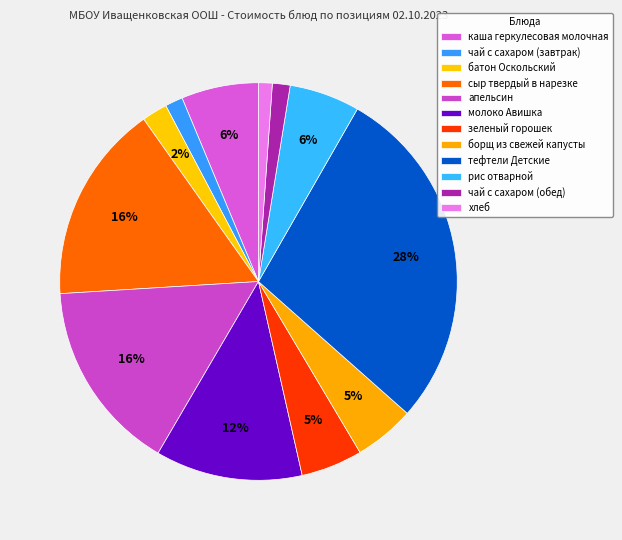

Rank the categories by value from highest to lowest.

тефтели Детские, сыр твердый в нарезке, апельсин, молоко Авишка, каша геркулесовая молочная, рис отварной, зеленый горошек, борщ из свежей капусты, батон Оскольский, чай с сахаром (завтрак), чай с сахаром (обед), хлеб